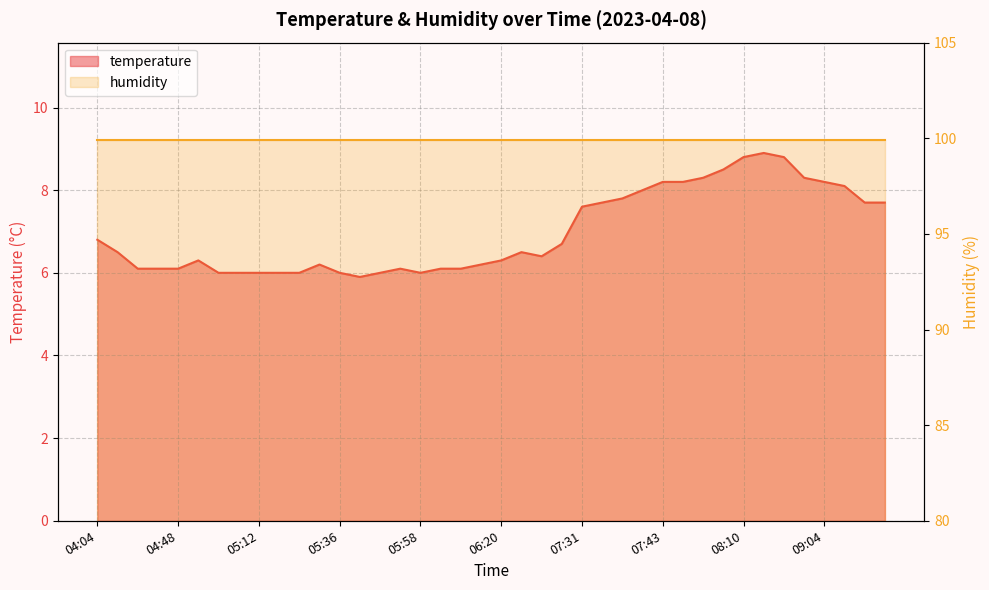

Rank the categories by value from highest to lowest.

08:15, 08:10, 08:44, 07:58, 07:48, 09:01, 07:43, 07:46, 09:04, 09:06, 07:38, 07:36, 07:33, 09:11, 09:14, 07:31, 04:04, 07:09, 04:16, 06:40, 06:45, 04:50, 06:20, 05:32, 06:15, 04:38, 04:40, 04:48, 05:53, 06:01, 06:06, 05:02, 05:07, 05:12, 05:14, 05:29, 05:36, 05:49, 05:58, 05:41